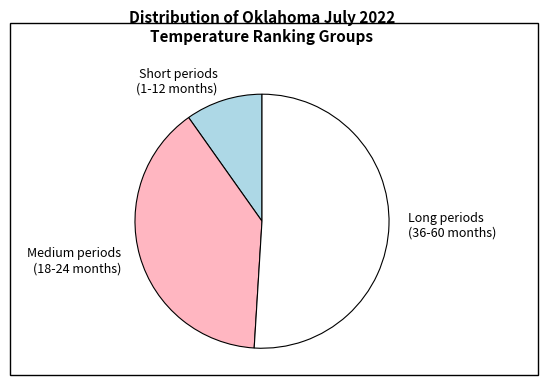

Which slice is the smallest?

Short periods (1-12 months)